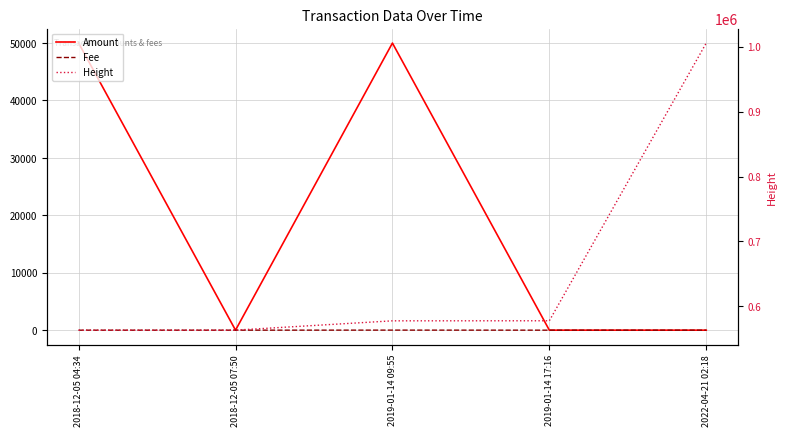

What is the sum of the Height values at 2019-01-14 09:55 and 2022-04-21 02:18?

1583295.0